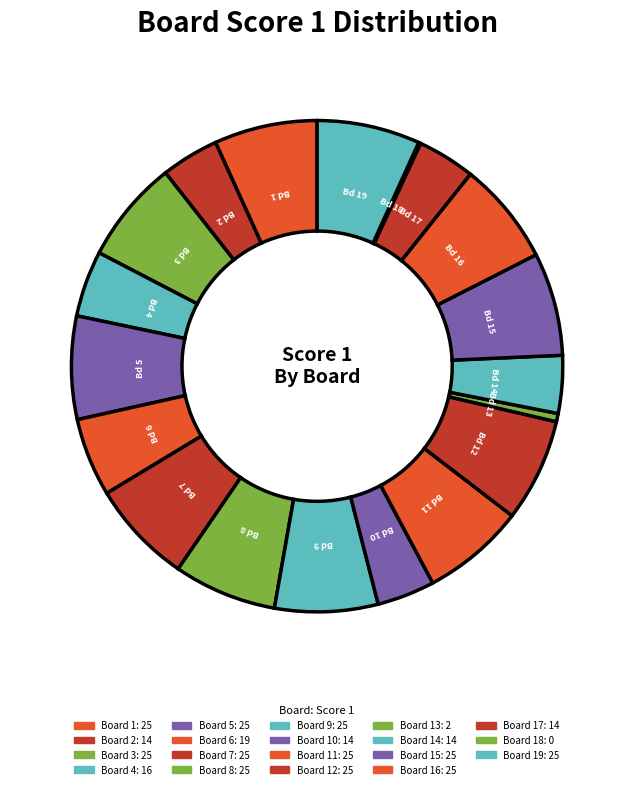

How many slices are in this pie chart?

19